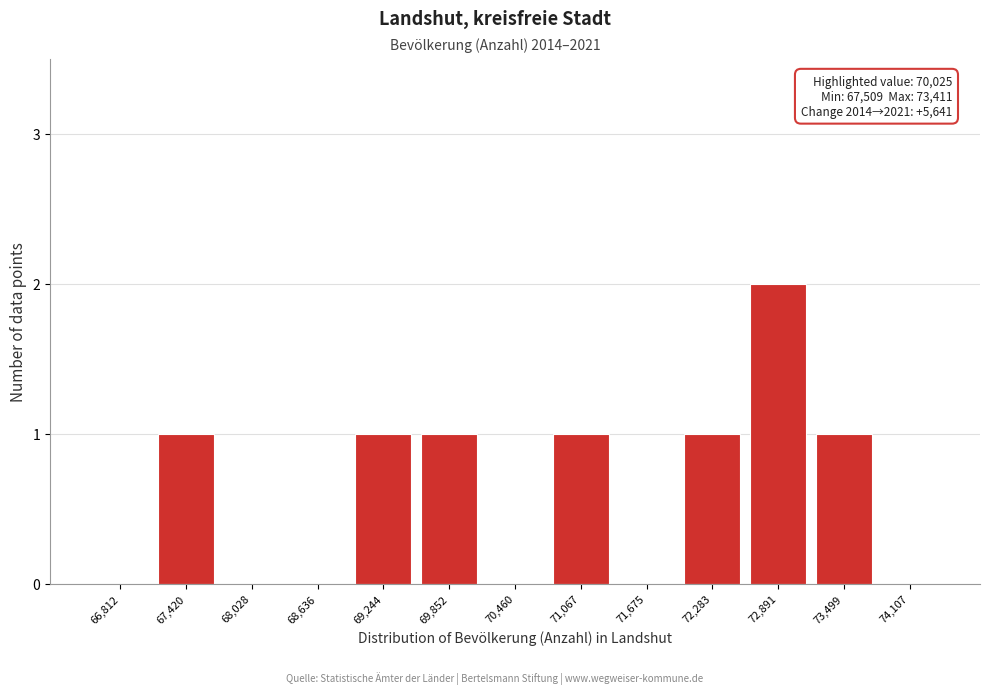

Reading right to left, list all the values displayed in this chart.

74,107=0	73,499=1	72,891=2	72,283=1	71,675=0	71,067=1	70,460=0	69,852=1	69,244=1	68,636=0	68,028=0	67,420=1	66,812=0